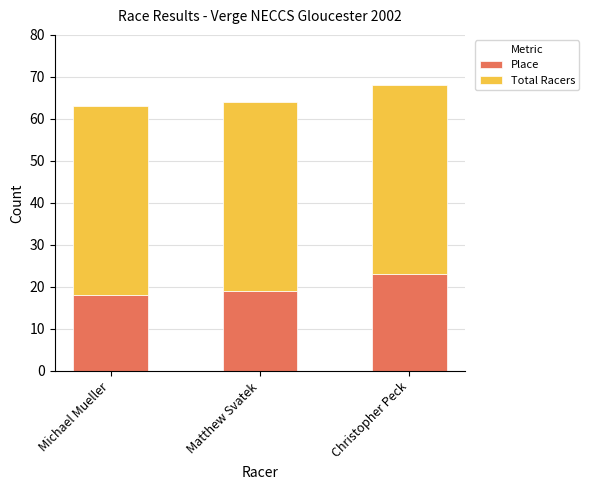

What is the minimum value for Place?

18